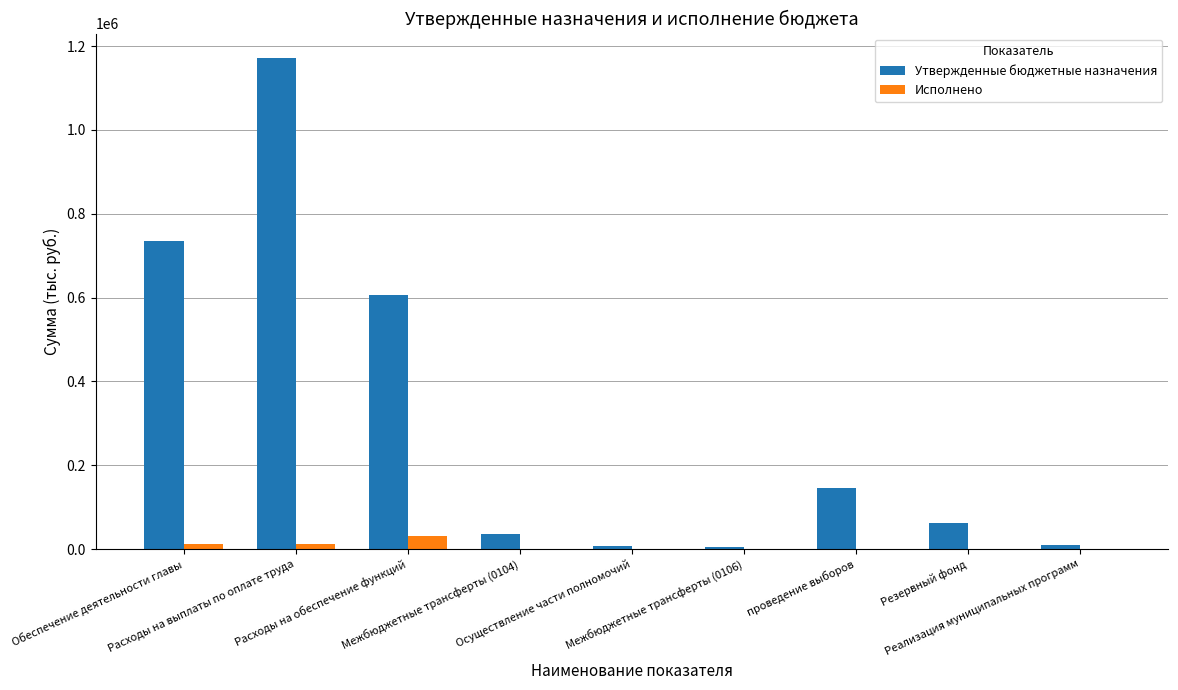

Are the bars grouped side by side (vs. stacked)?

Yes